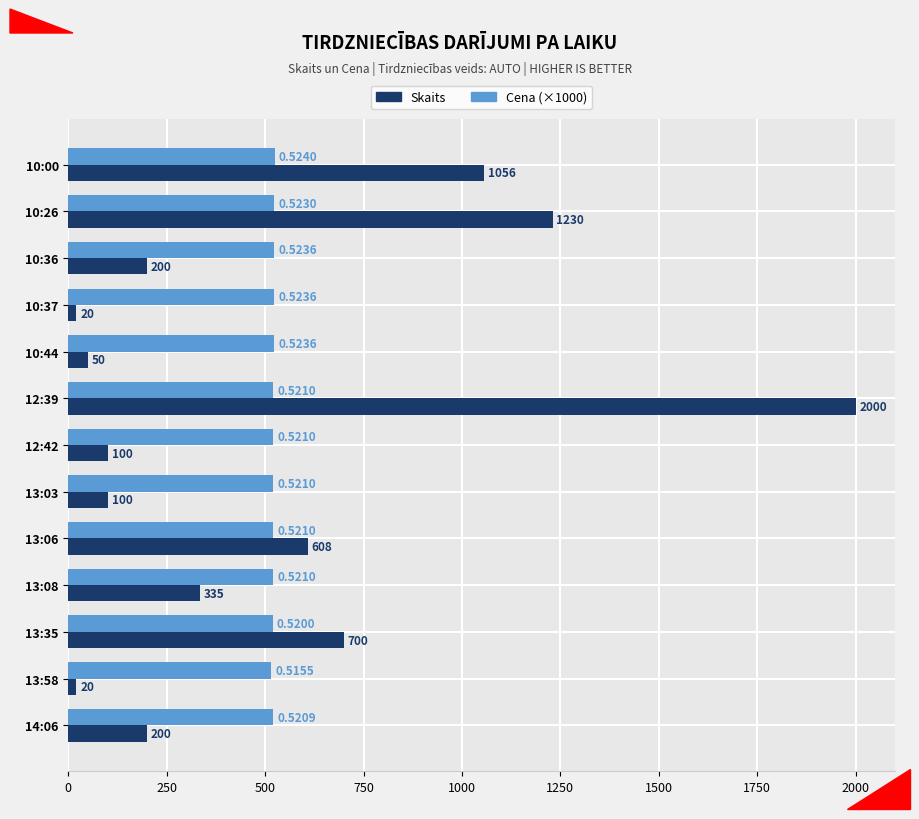

At which category is the sum across all series the highest?

12:39